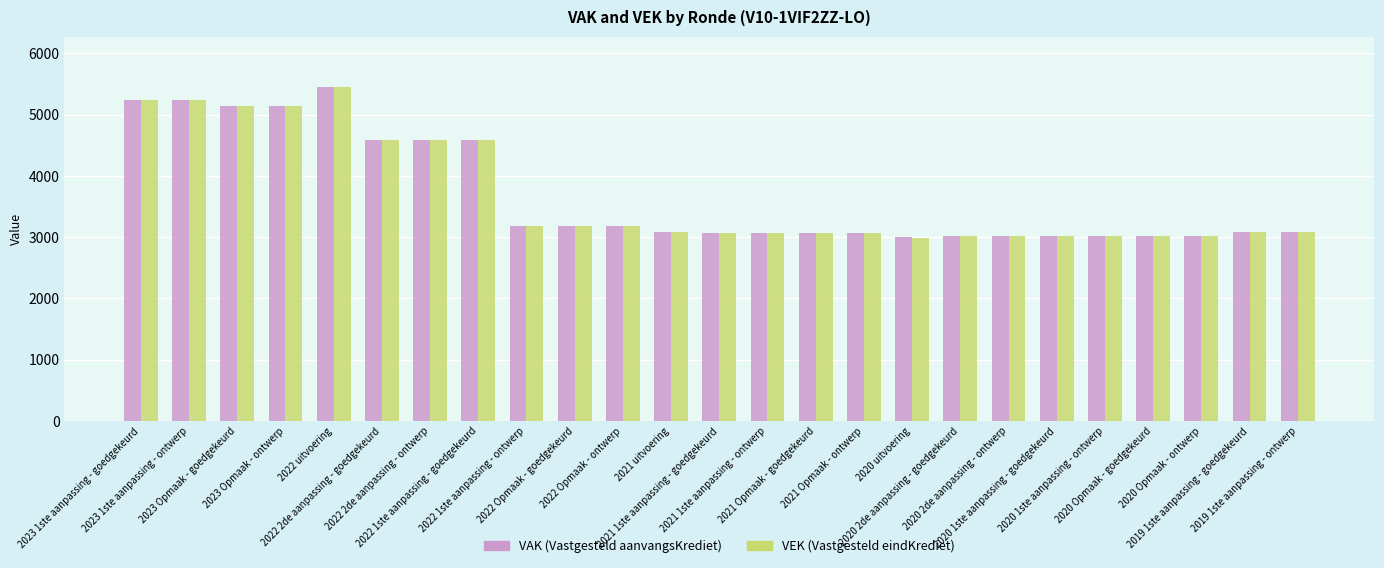

What is the greatest value displayed?

5452